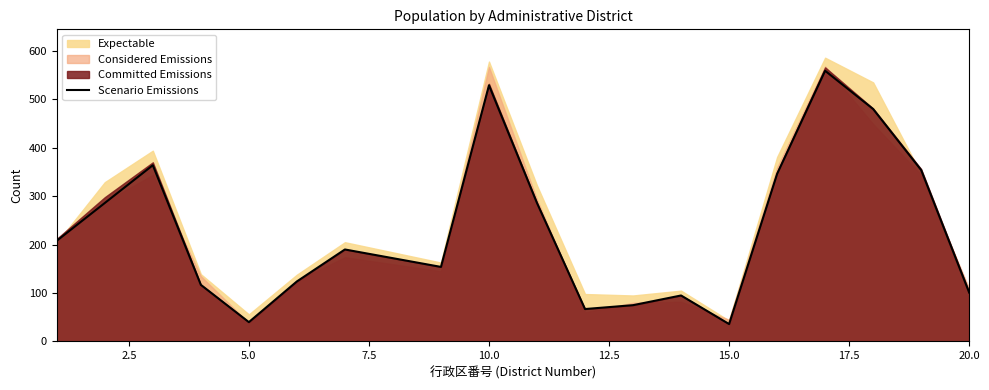

What is the minimum value for Scenario Emissions?

36